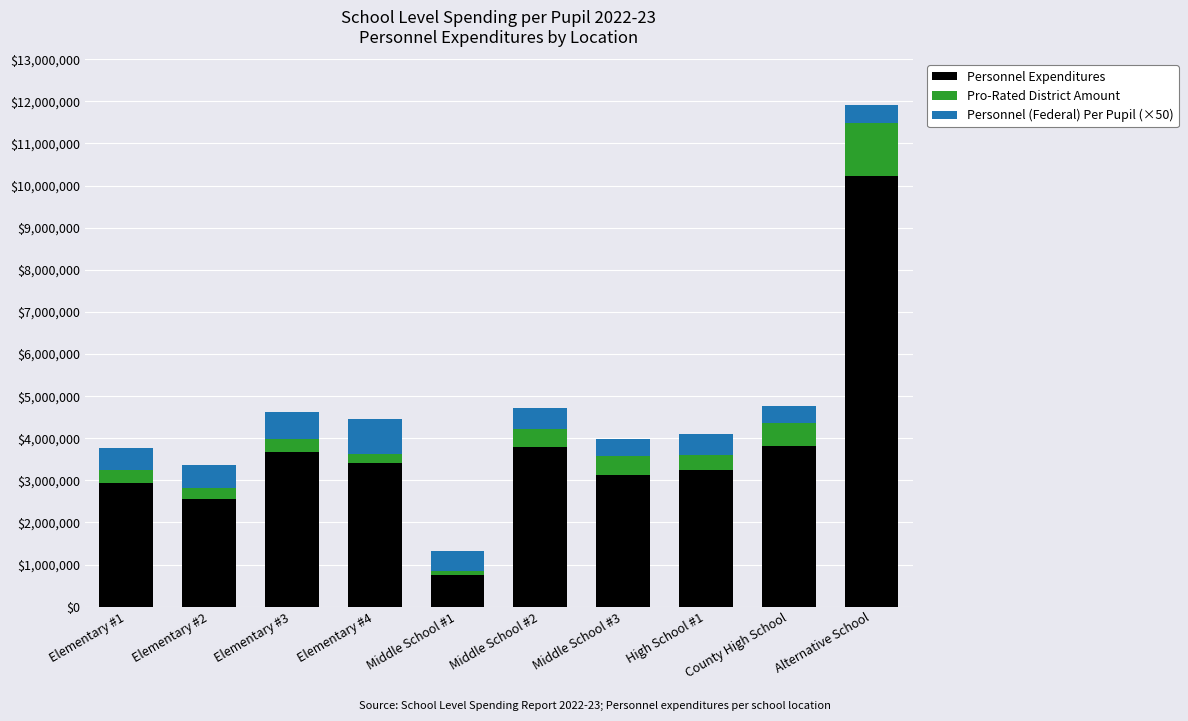

The Personnel Expenditures series shows 6202855.8 at Elementary #3. True or false?

False